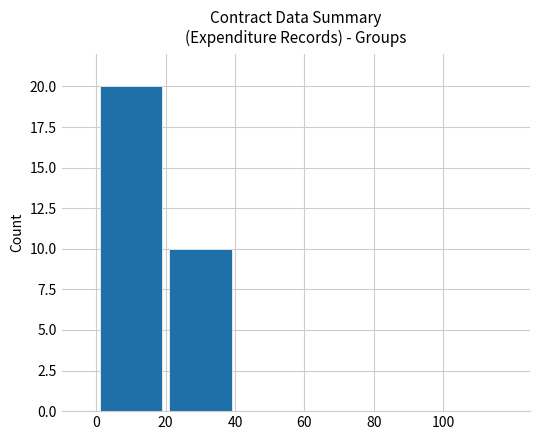

What is the greatest value displayed?

20